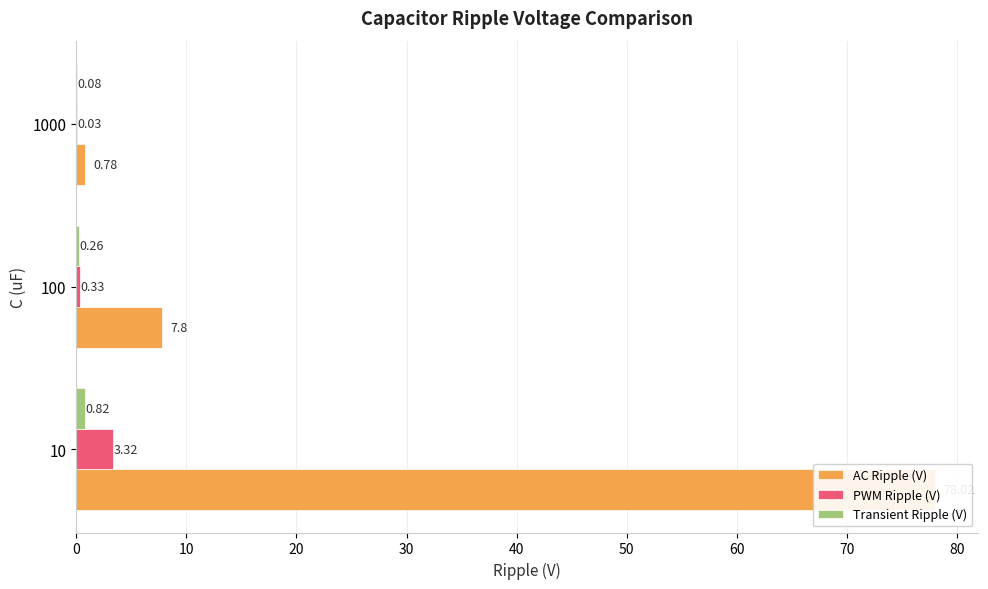

Reading left to right, extract all data points from this chart.

AC Ripple (V): 0=78.0	10=7.8	20=0.8
PWM Ripple (V): 0=3.3	10=0.3	20=0.0
Transient Ripple (V): 0=0.8	10=0.3	20=0.1